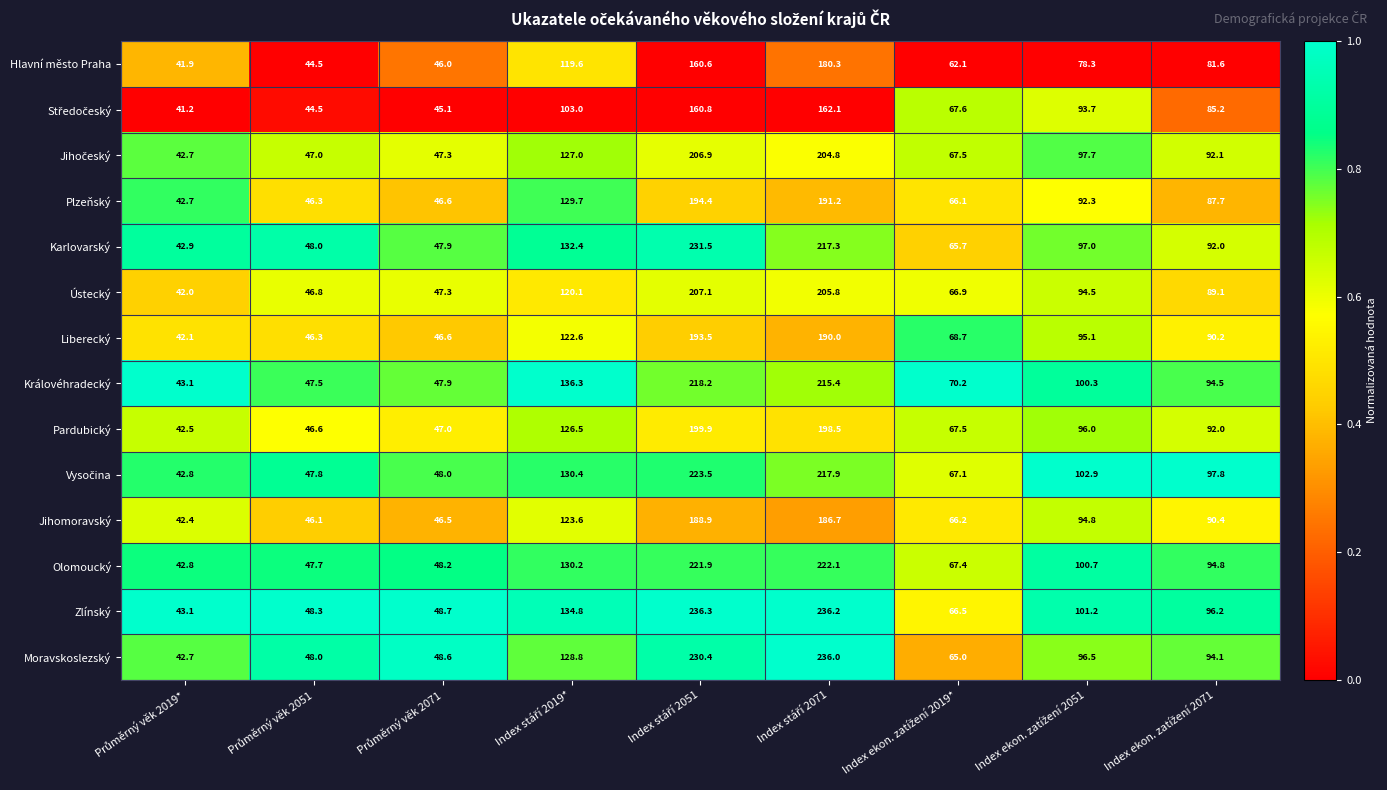

What is the lowest value of the Karlovarský series?

42.9